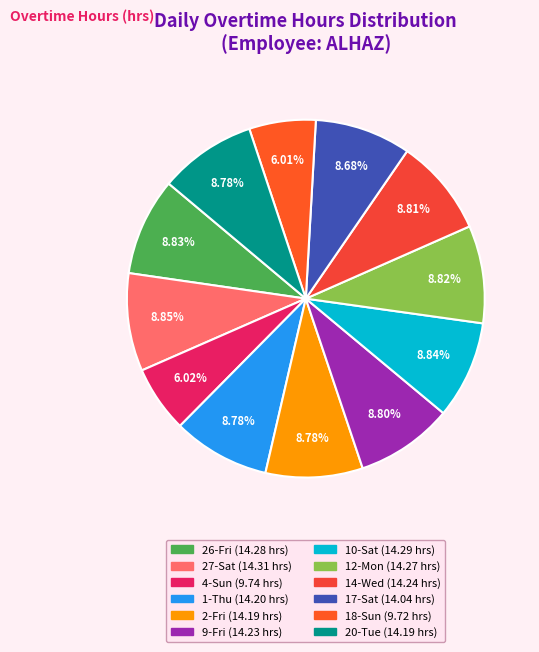

To the nearest percent, what is the difference between the largest and smallest slice percentages?

3%